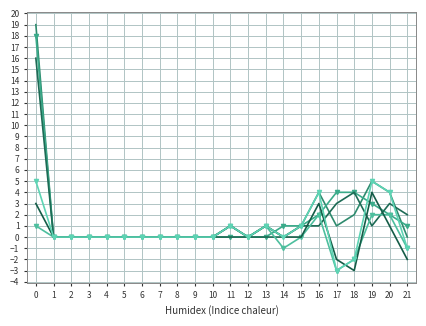

What is the total value across all series at 15?

4